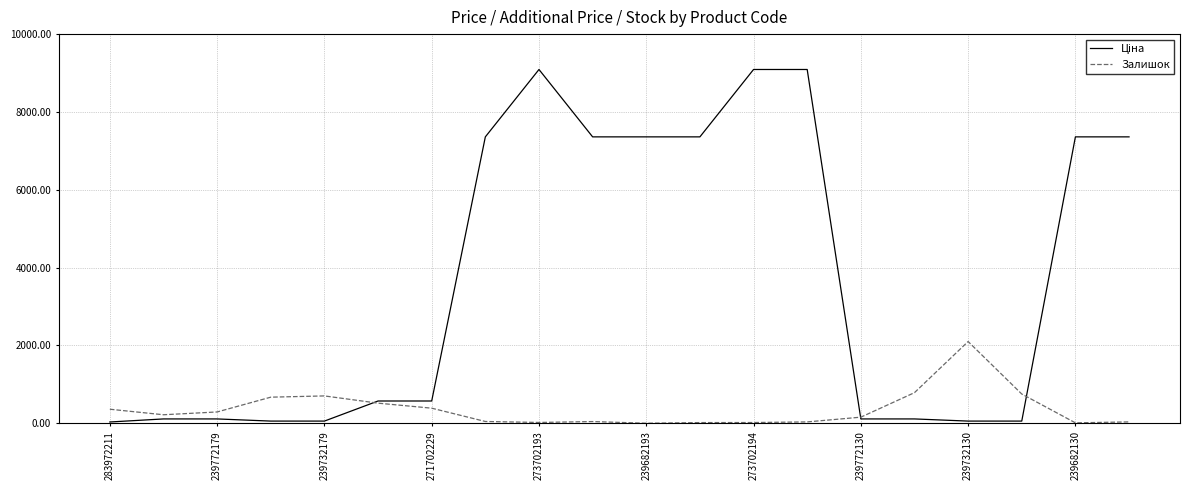

What is the maximum value for Залишок?

2100.0